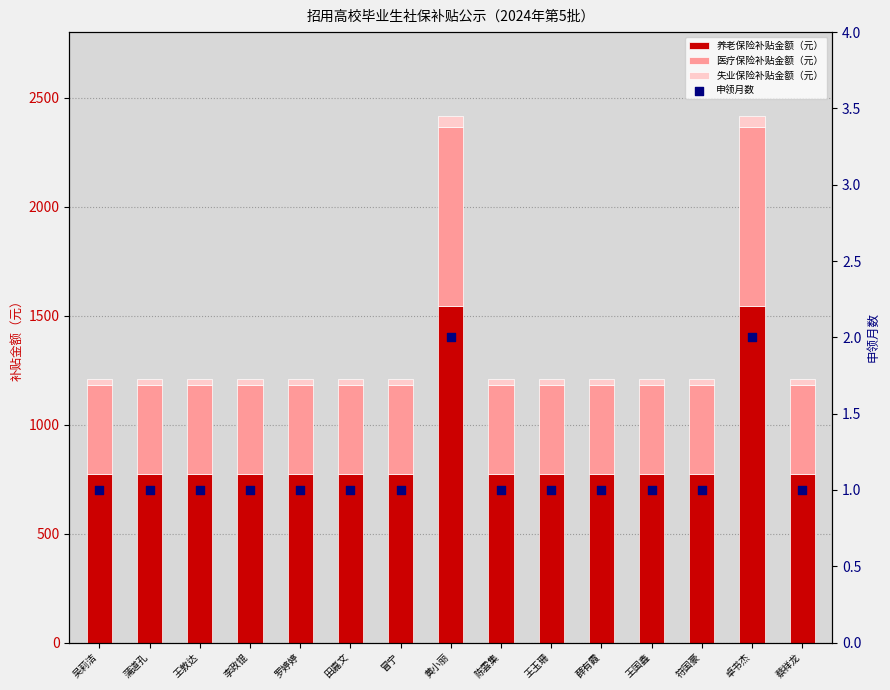

Which series reaches the maximum Y coordinate?

养老保险补贴金额（元）